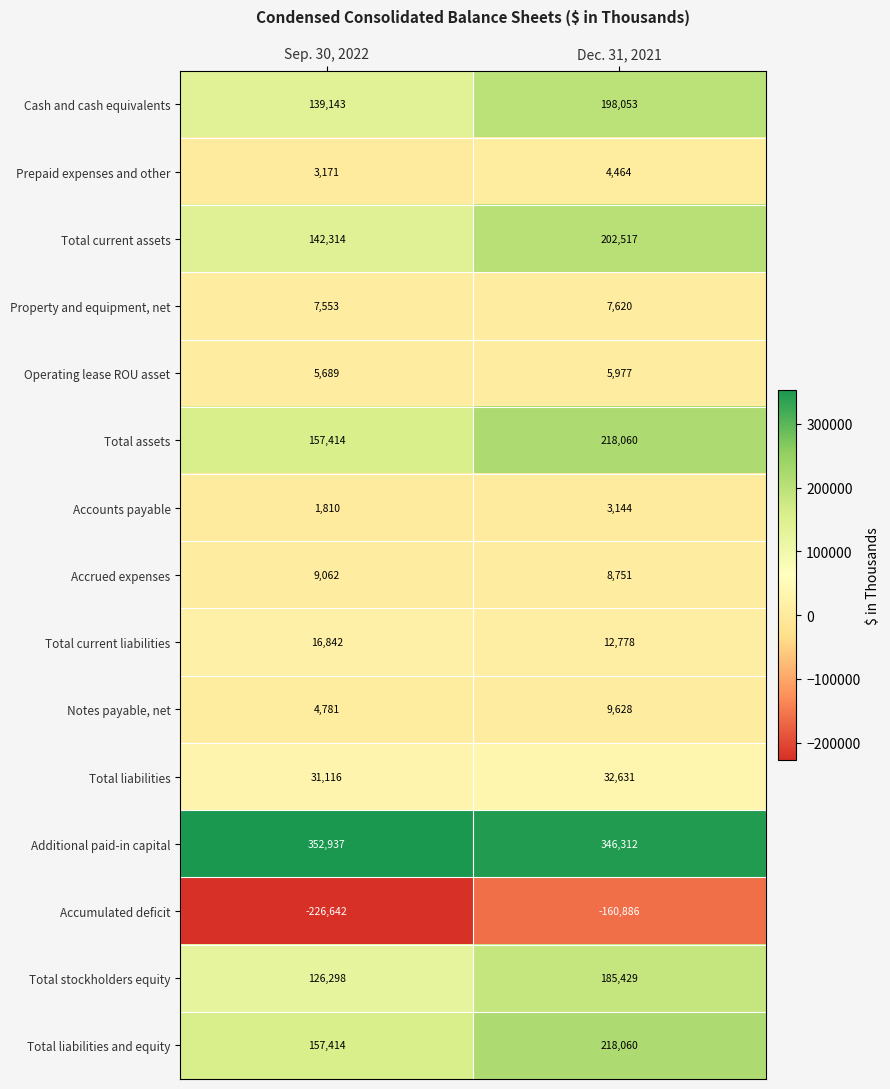

What is the difference between the maximum and minimum values in the Total stockholders equity series?

59131